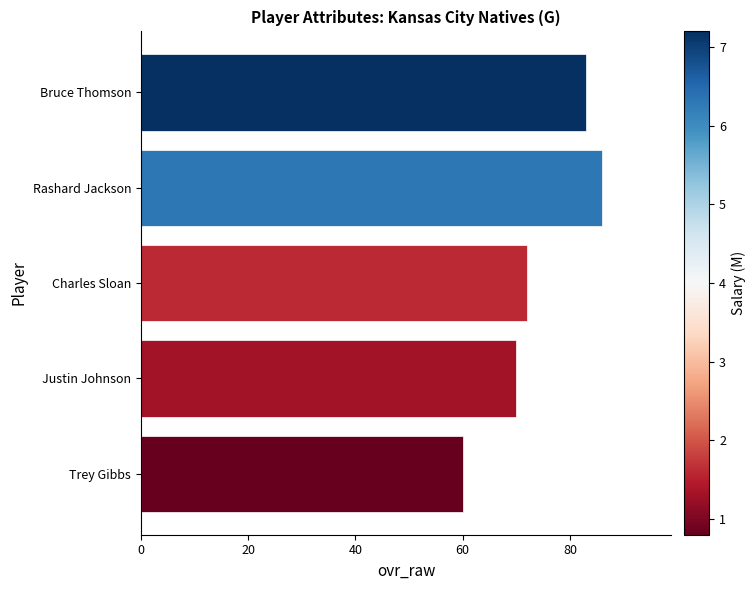

What value does the data have at Rashard Jackson, to the nearest 5?

85